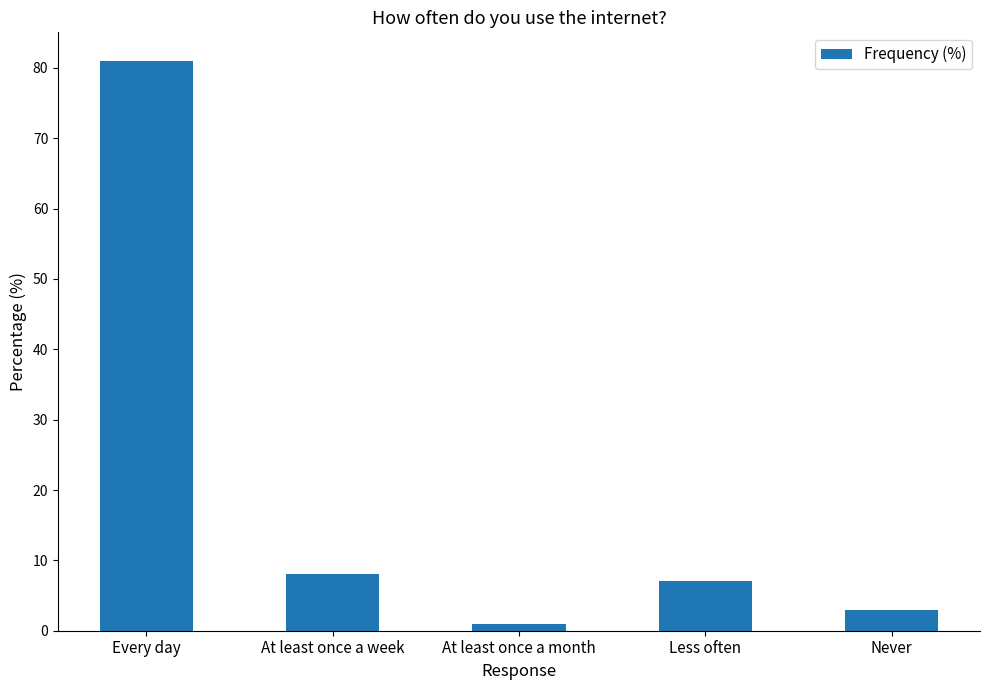

Approximately how many times larger is the value at Every day compared to At least once a month?

81.0